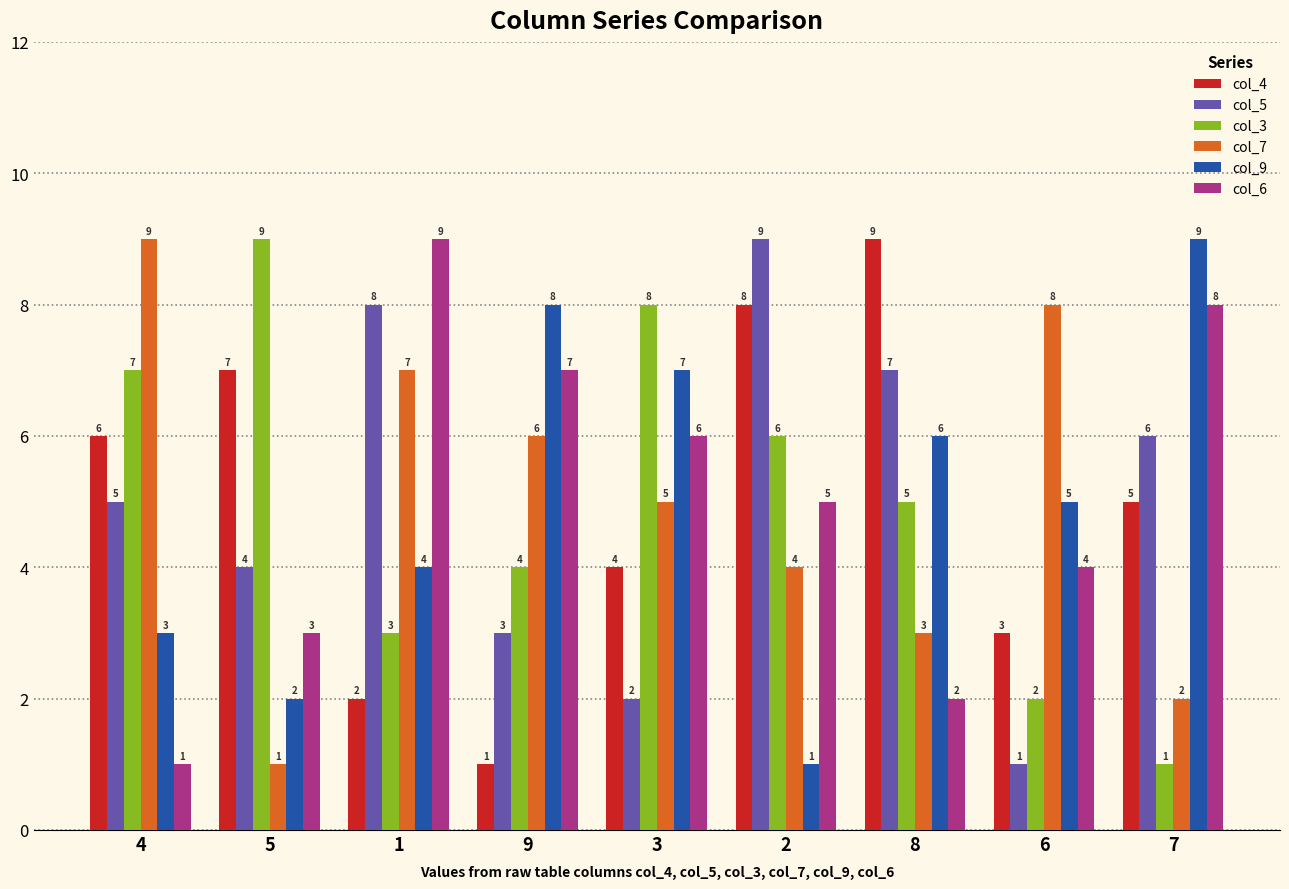

Which series changed the most between 5 and 2?

col_5